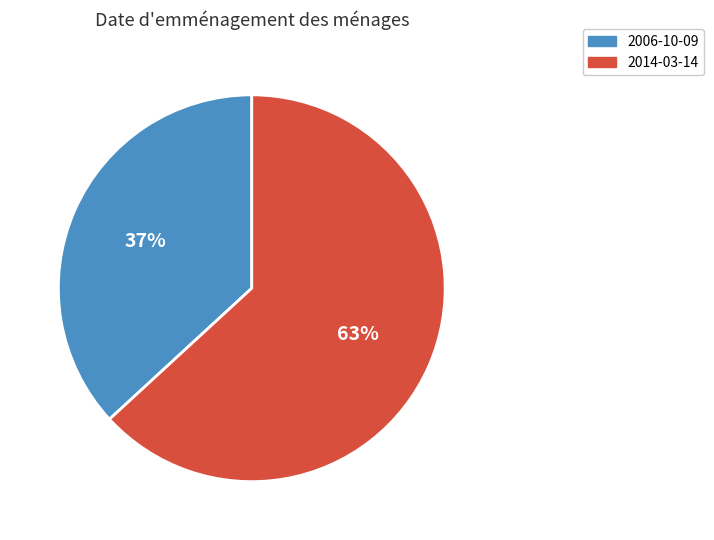

True or false: 2006-10-09 accounts for 29% of the total.

False